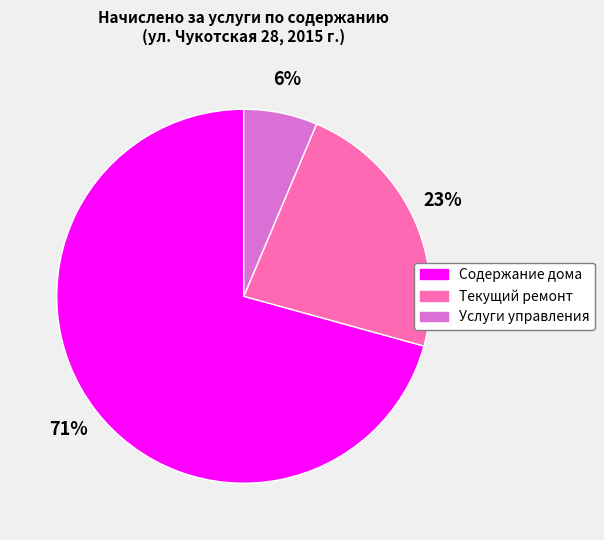

Is it true that Содержание дома is 71% of the pie?

True